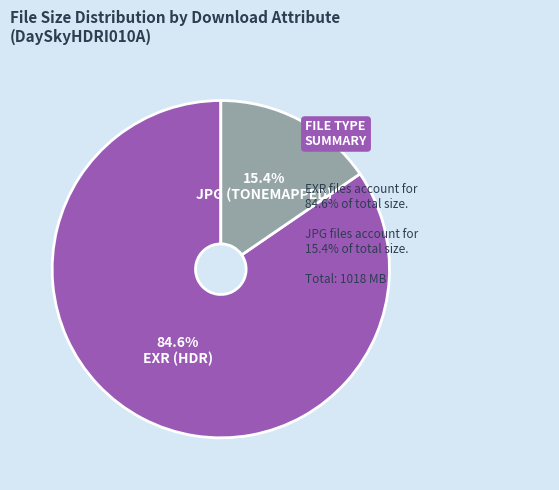

Approximately how many times larger is the value at EXR (HDR) compared to JPG (TONEMAPPED)?

5.5